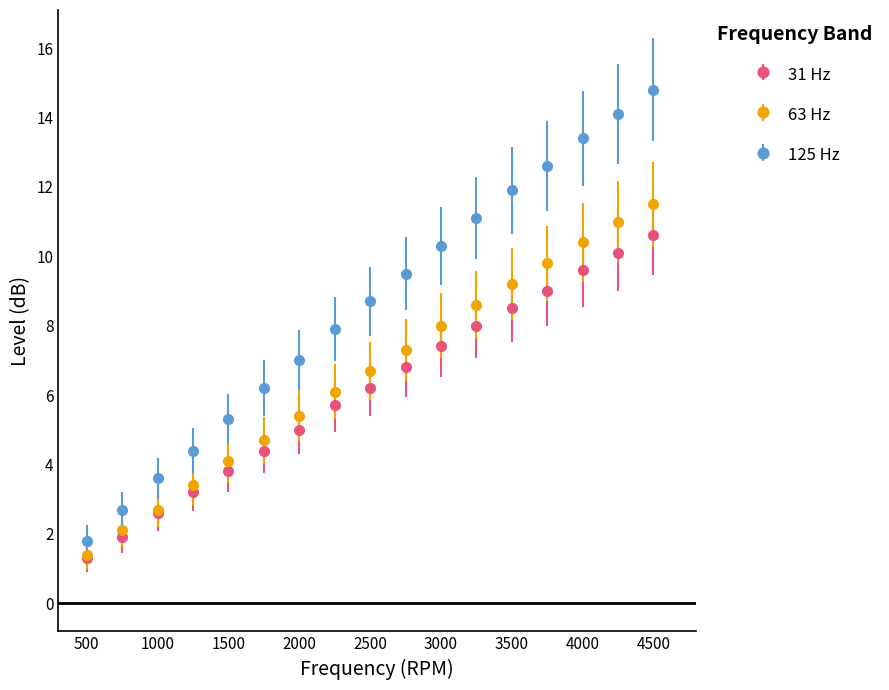

Which series has the largest total across all categories?

125 Hz